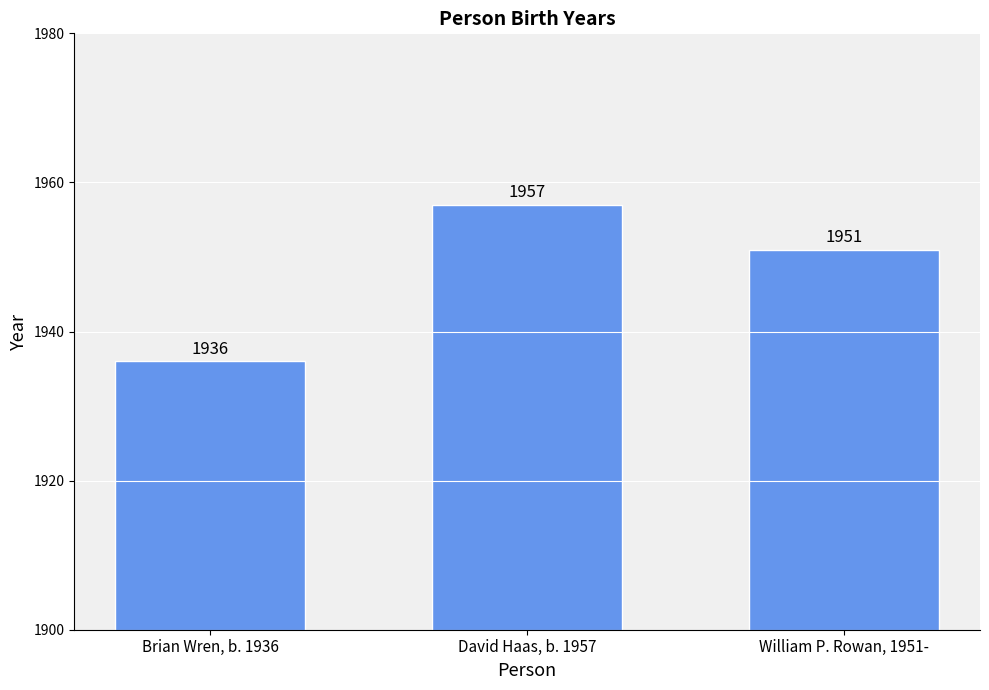

What is the approximate value at William P. Rowan, 1951-?

1951